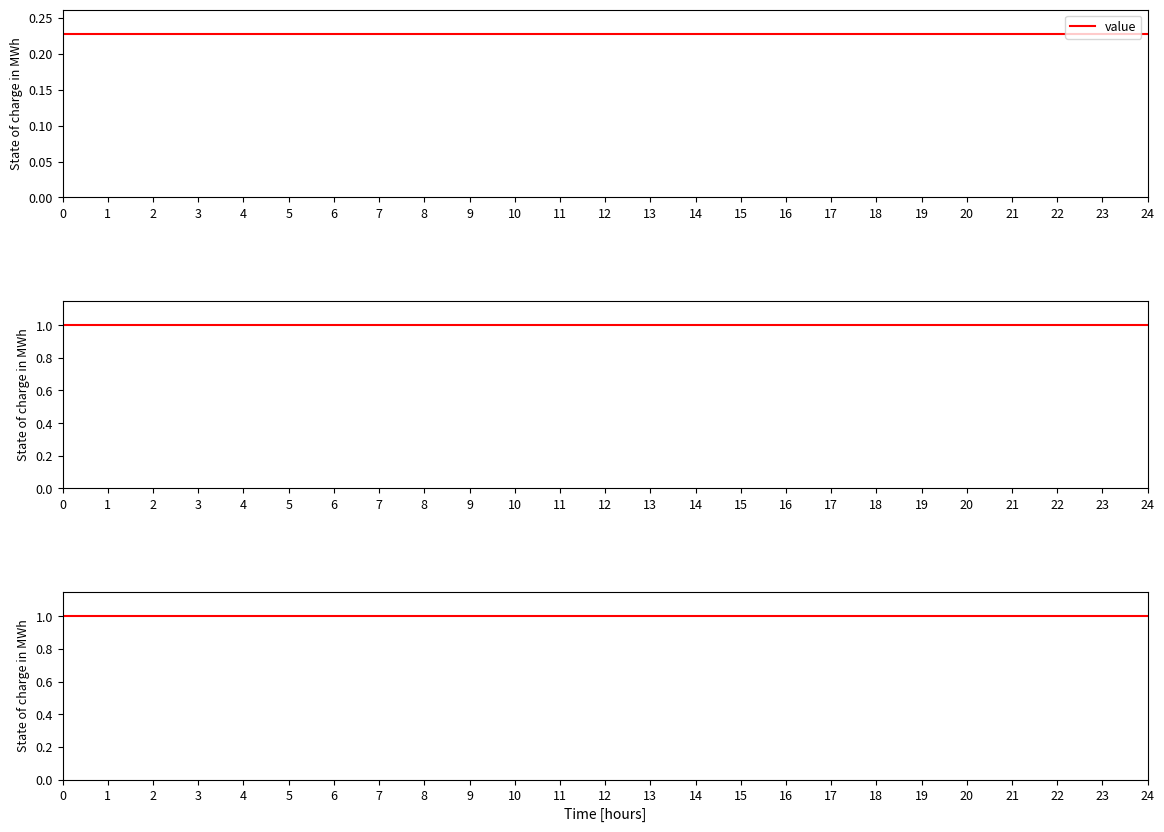

True or false: valid_mainchain and value intersect in this chart.

False